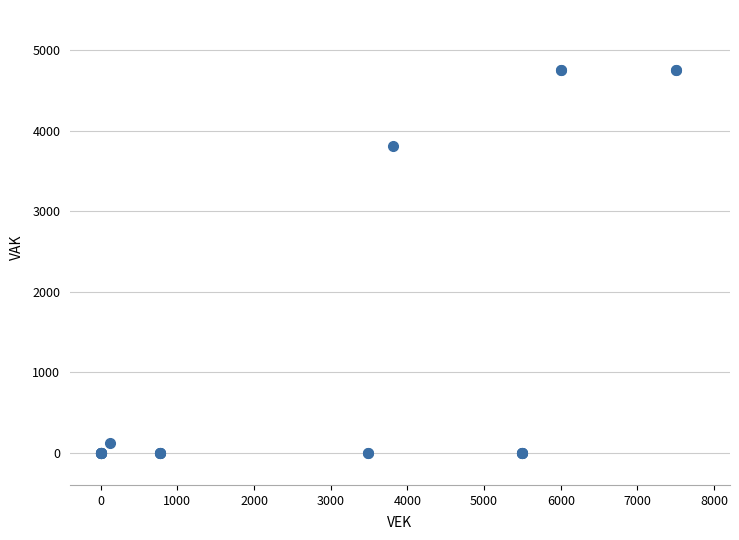

What Y value in the scatter plot is closest to 2378?

3814